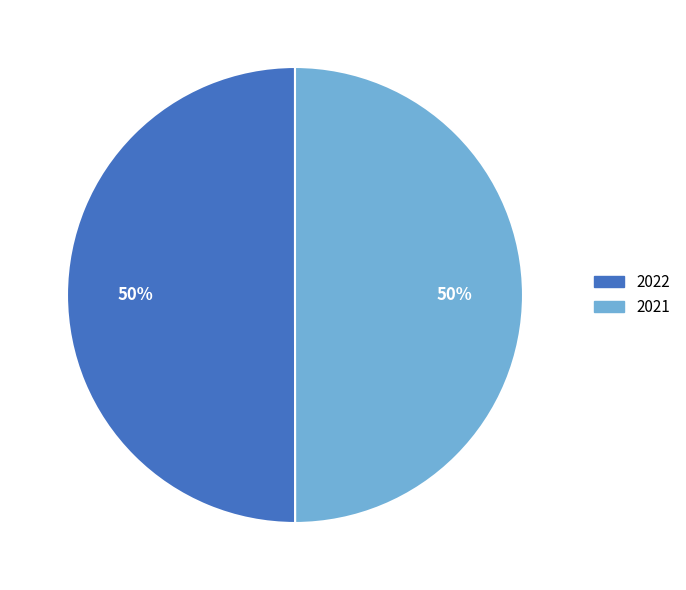

Count the number of slices in the pie.

2